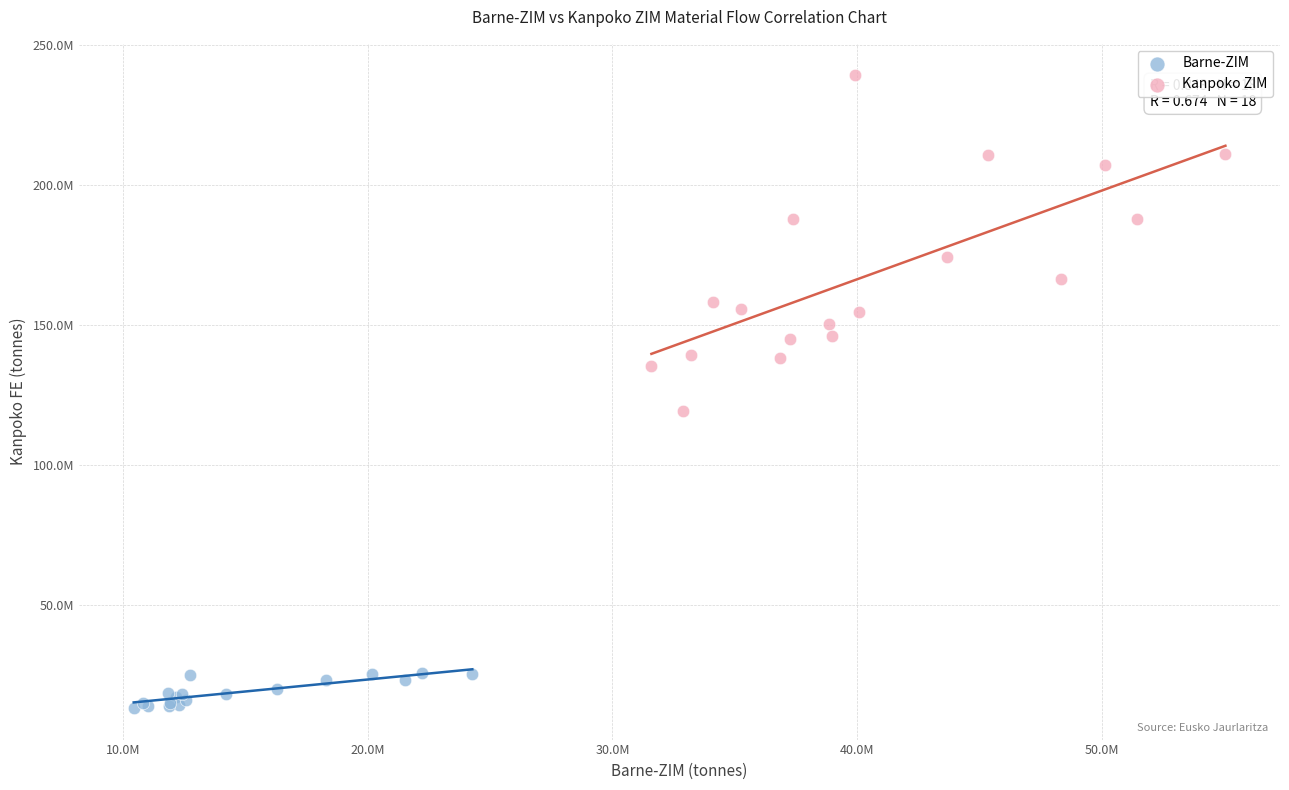

Which series reaches the minimum Y coordinate?

Barne-ZIM